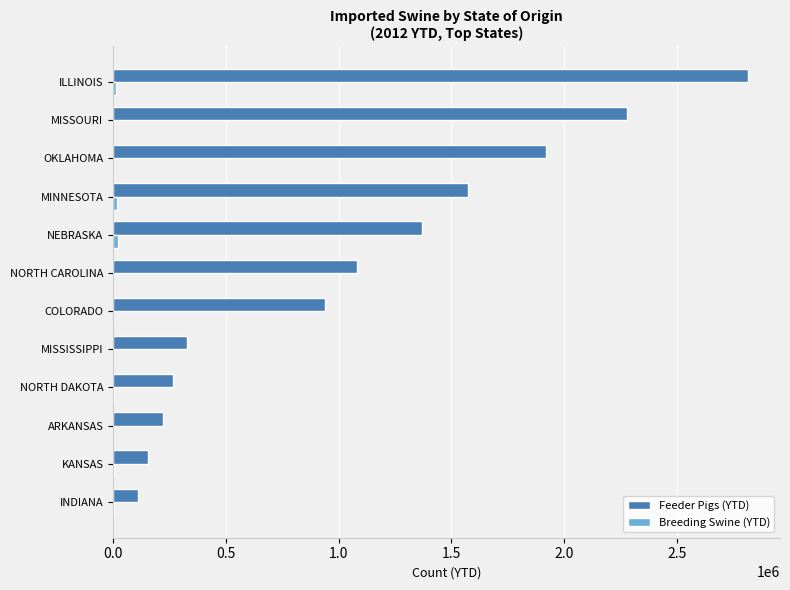

At which category is the sum across all series the highest?

ILLINOIS